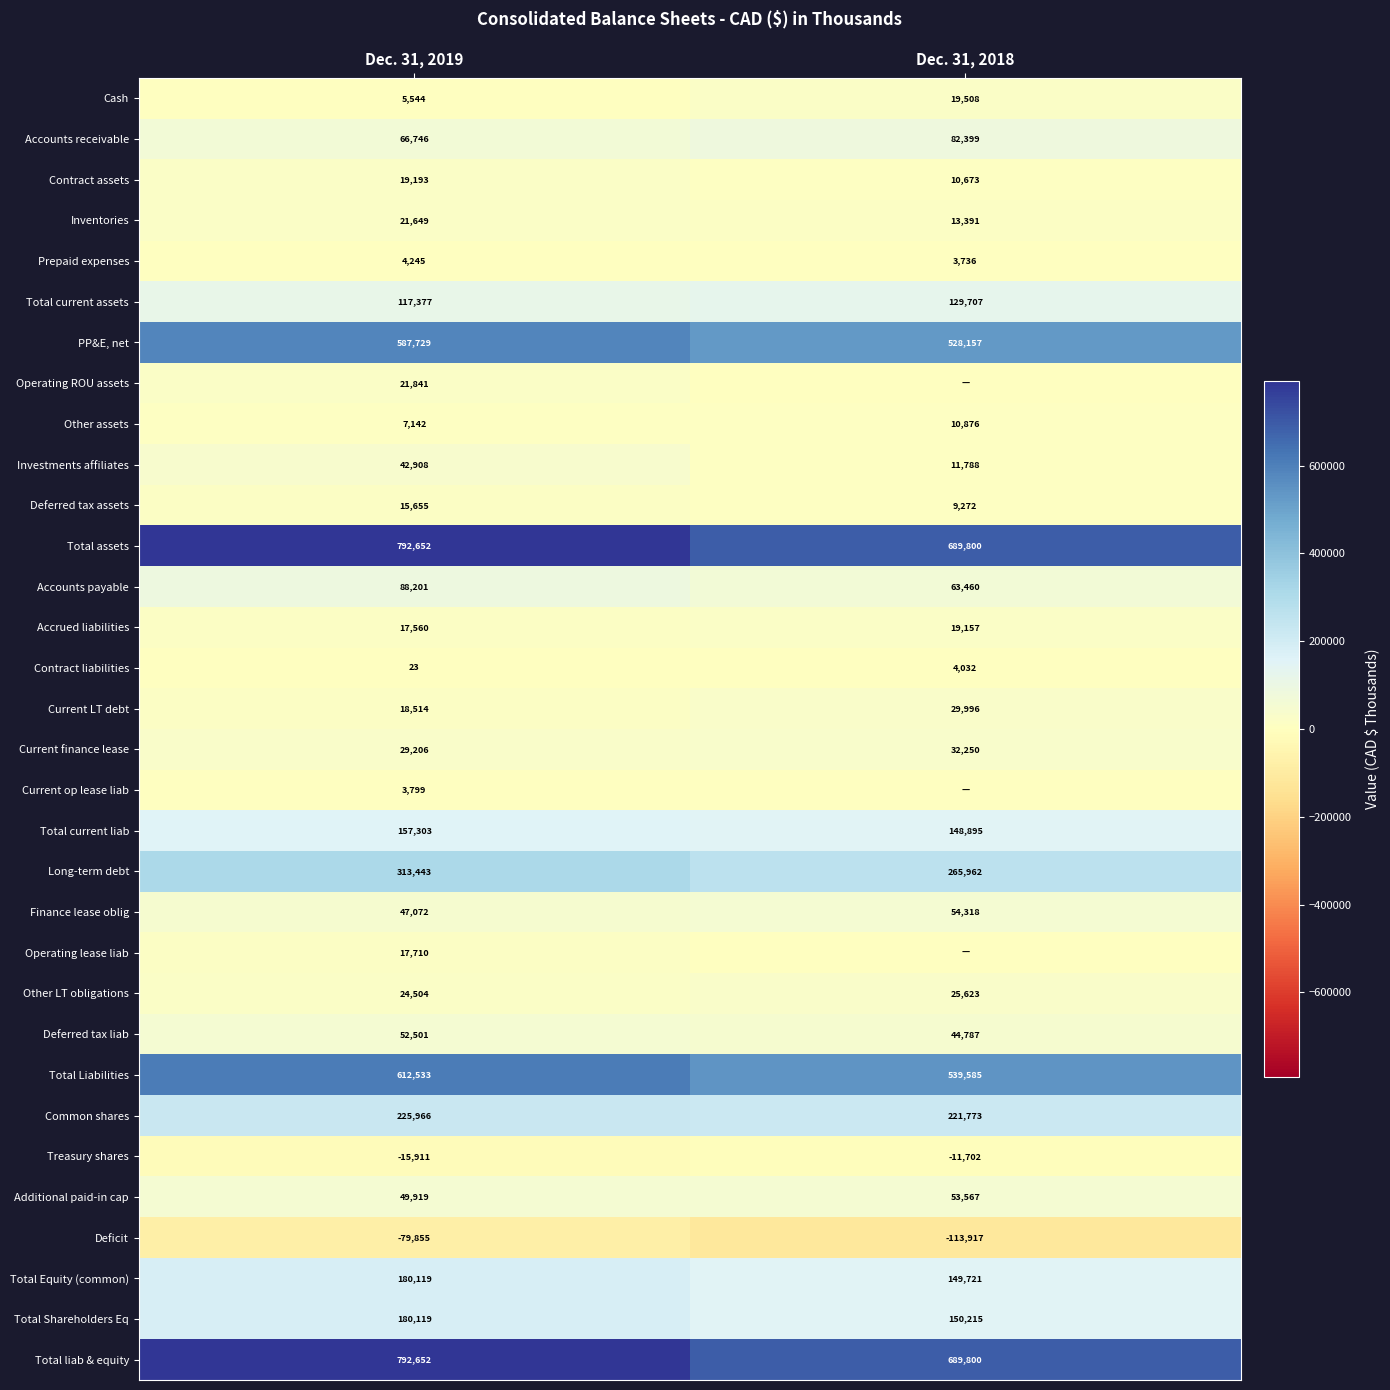

What is the difference between the Total Liabilities values at Dec. 31, 2019 and Dec. 31, 2018?

72948